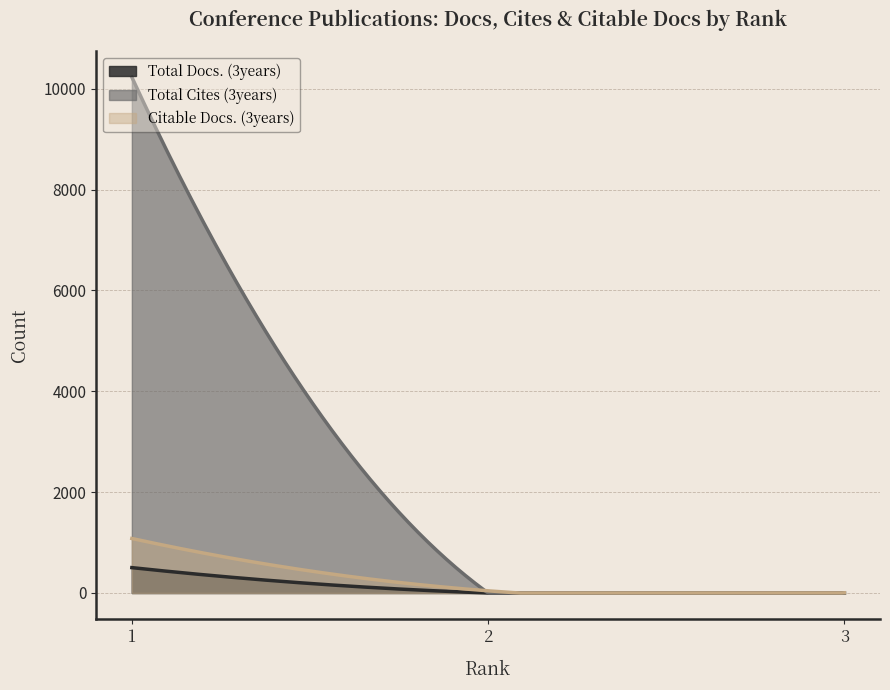

At which label does Citable Docs. (3years) reach its peak?

1